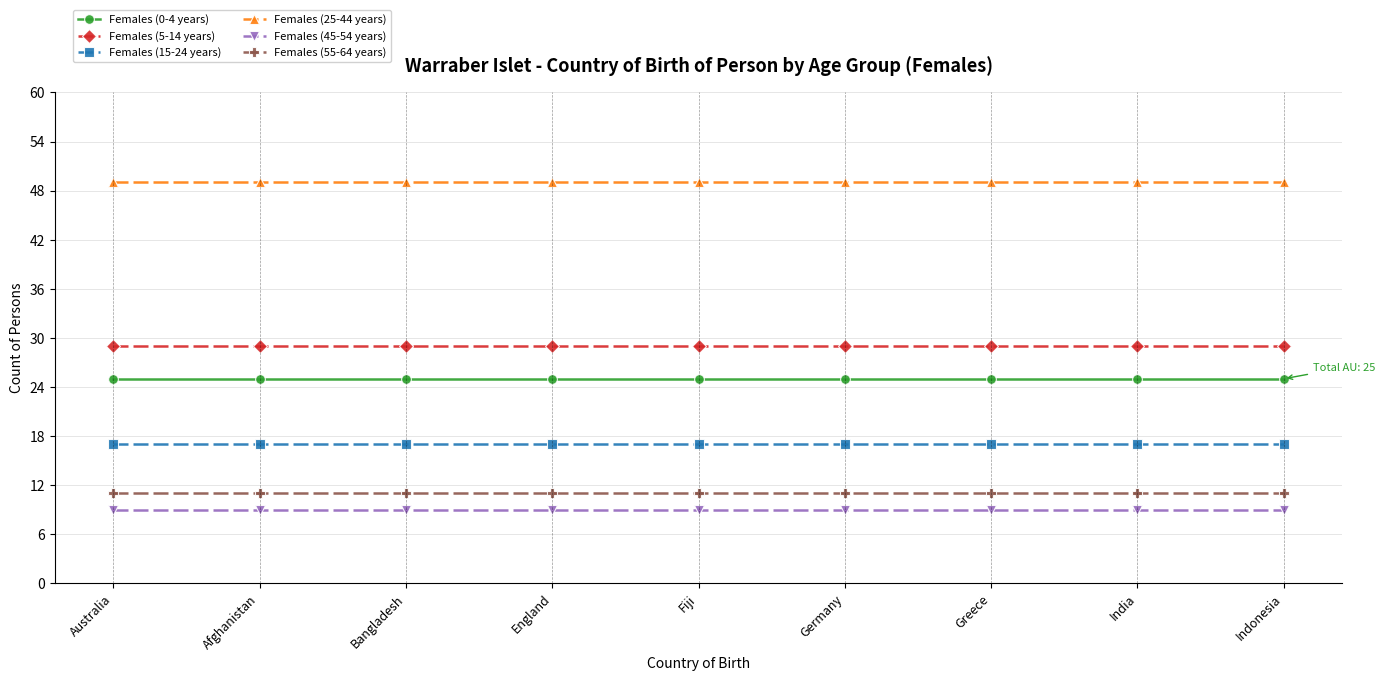

Is it true that Females (0-4 years) equals 35 at England?

False